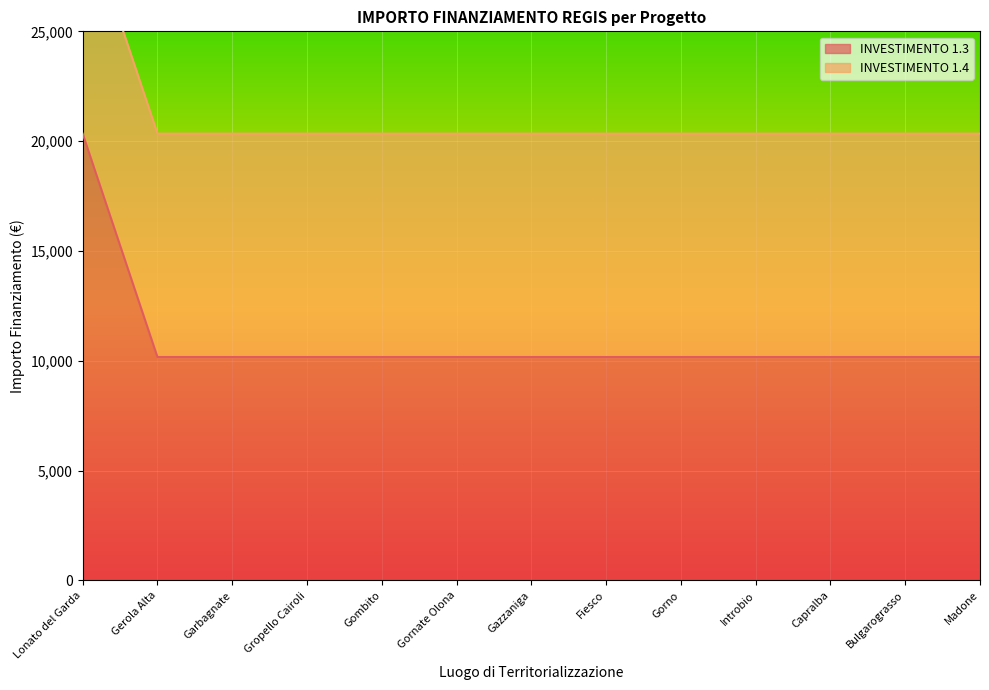

How many categories are shown in the chart?

13